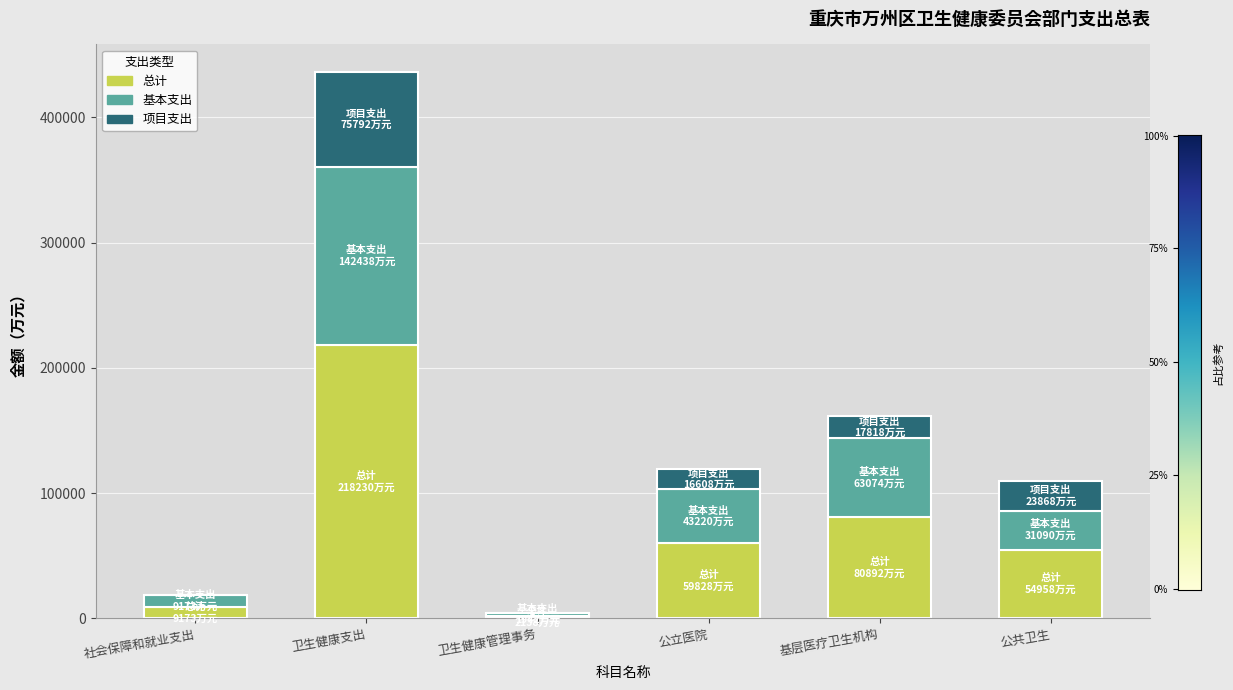

What is the sum of all 总计 values?

425219.6